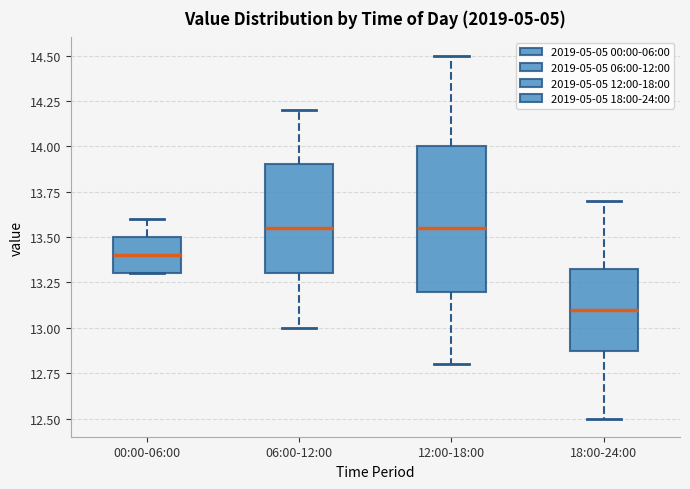

Reading left to right, transcribe this box plot: for each box, give where its median line is, the range the box spans, and where its two whiskers end, as read against the y-axis. The values are not printed on the chart, so give them approximately, as read against the axis.

00:00-06:00: median 13.40, box 13.30 to 13.50, whiskers 13.30 to 13.60
06:00-12:00: median 13.55, box 13.30 to 13.90, whiskers 13.00 to 14.20
12:00-18:00: median 13.55, box 13.20 to 14.00, whiskers 12.80 to 14.50
18:00-24:00: median 13.10, box 12.90 to 13.35, whiskers 12.50 to 13.70